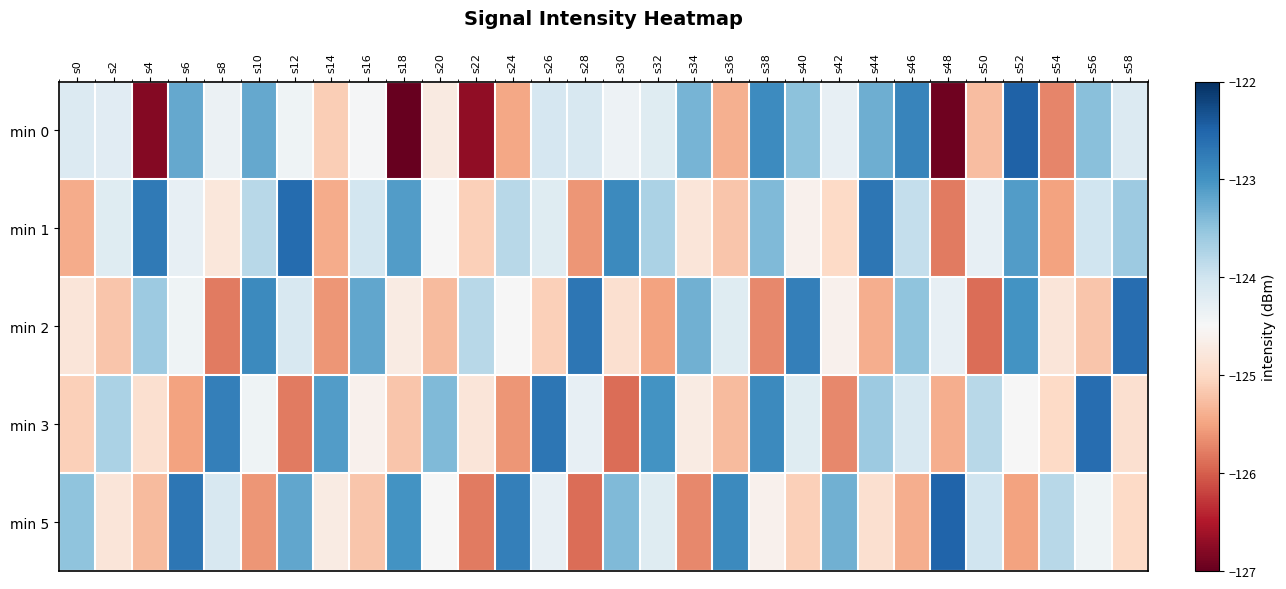

At how many categories does at least one series exceed -123?

18